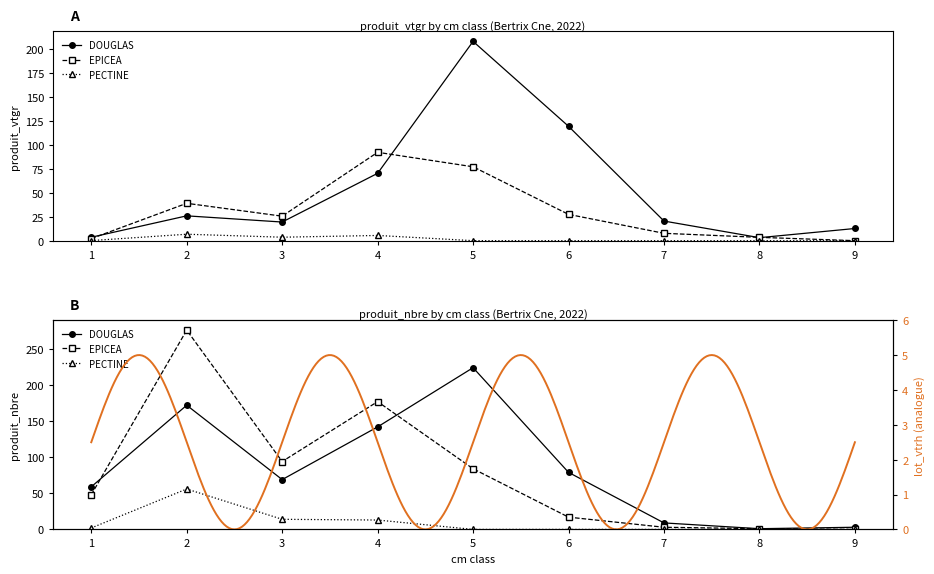

At which category is the sum across all series the highest?

5